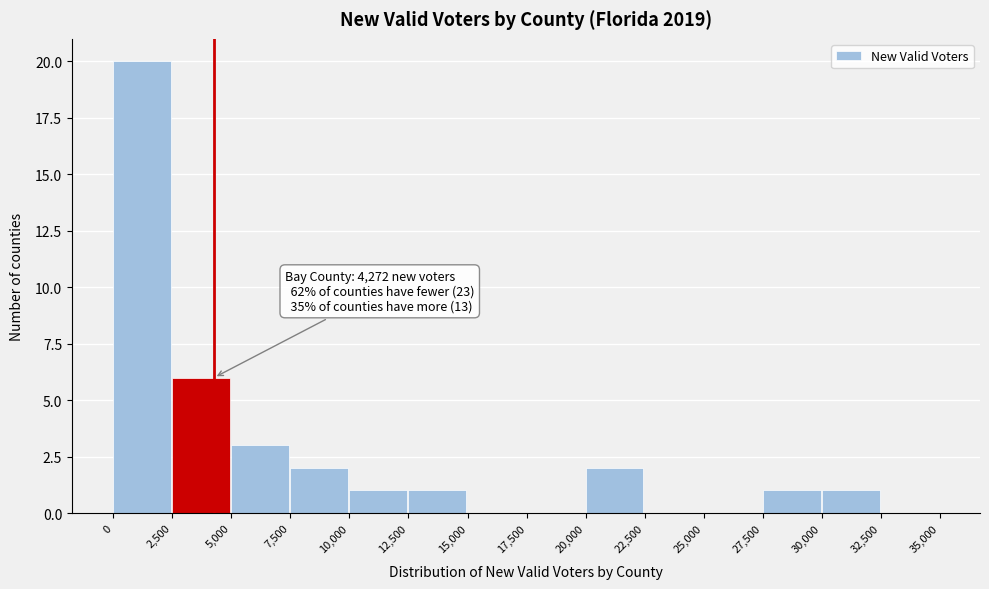

Which range on the x-axis has the tallest bar?

0 to 2,500